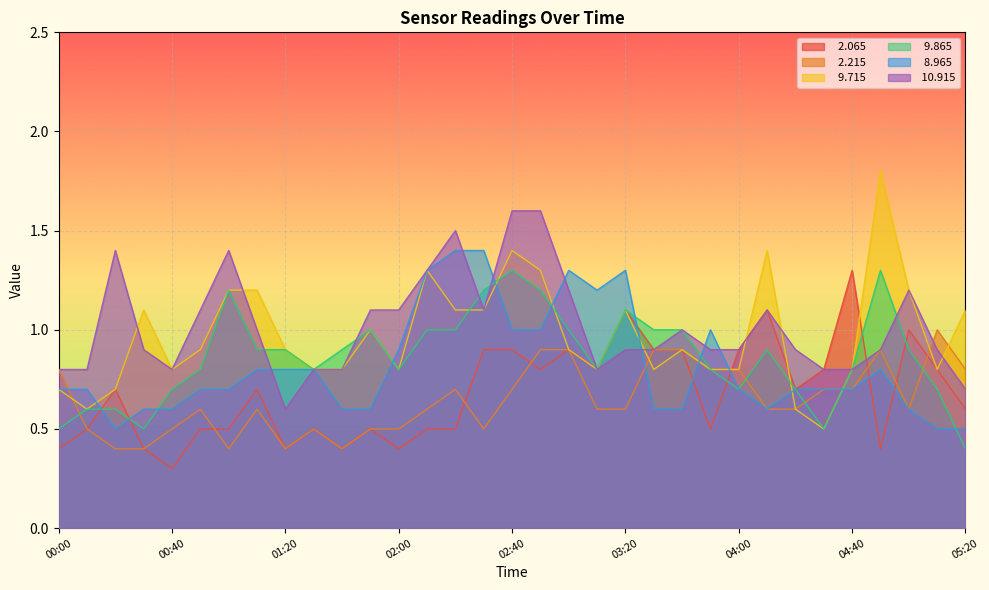

What position from the left is 03:40?

23